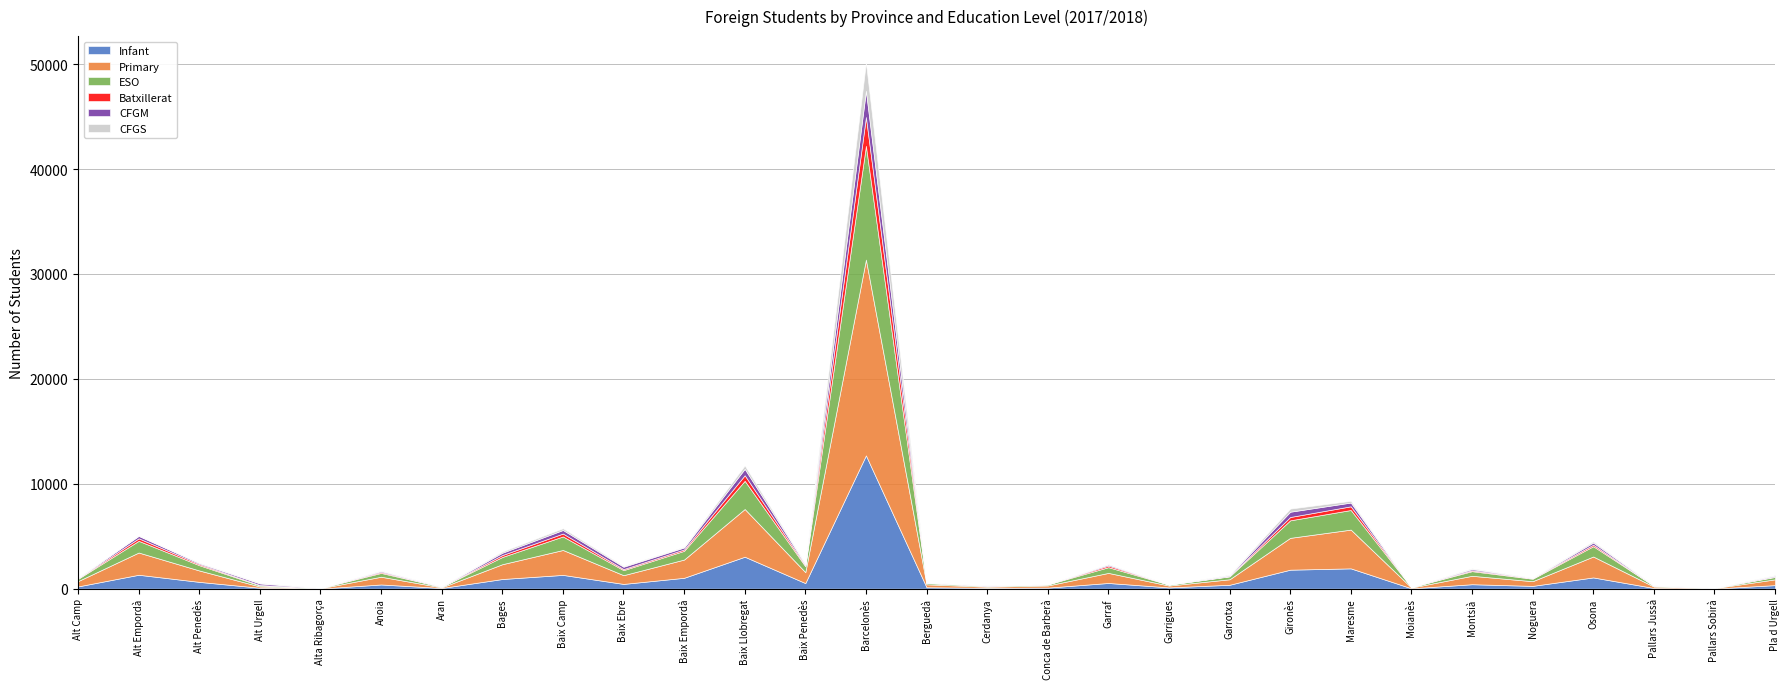

True or false: Primary and Batxillerat intersect in this chart.

False